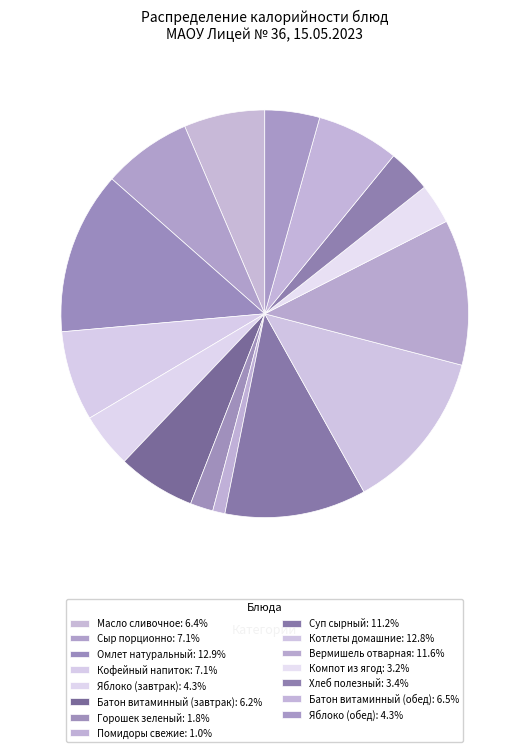

To the nearest percent, what percentage of the pie is Батон витаминный (обед)?

7%